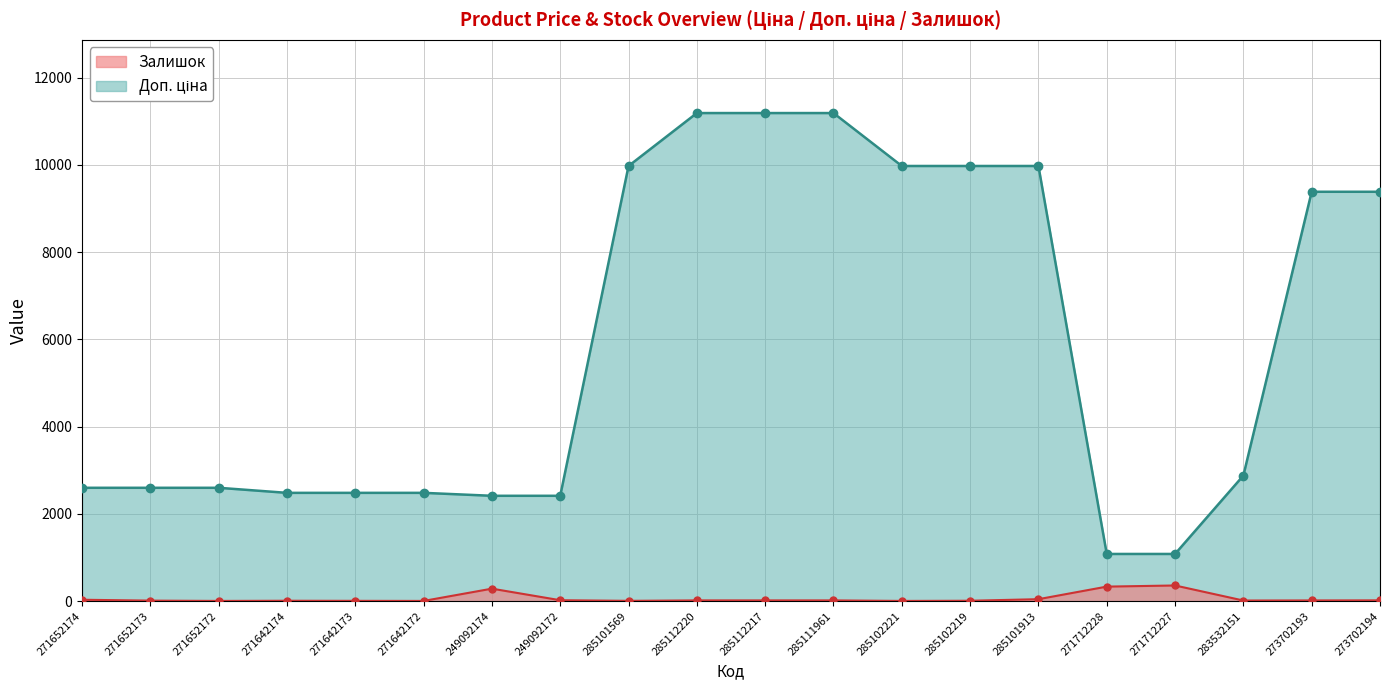

What is the highest value of the Залишок series?

359.0